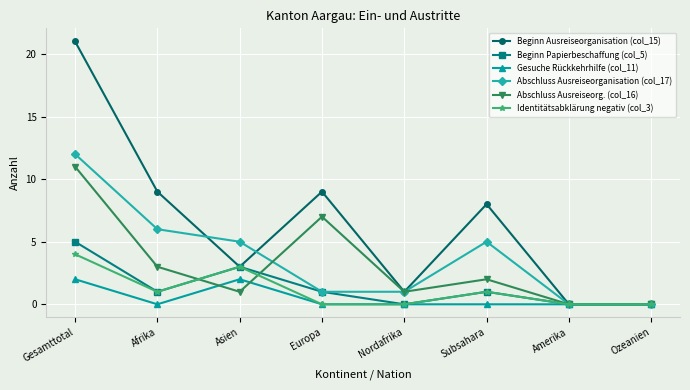

True or false: Beginn Ausreiseorganisation (col_15) has a value of 21 at Gesamttotal.

True